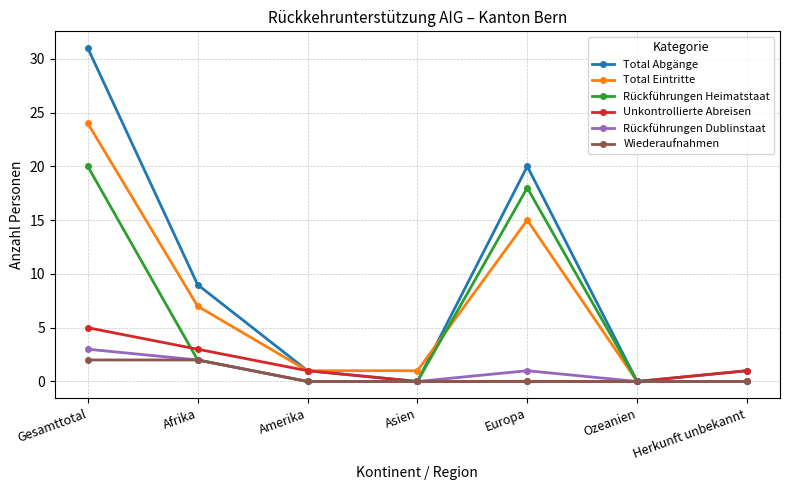

At how many categories does at least one series exceed 8?

3